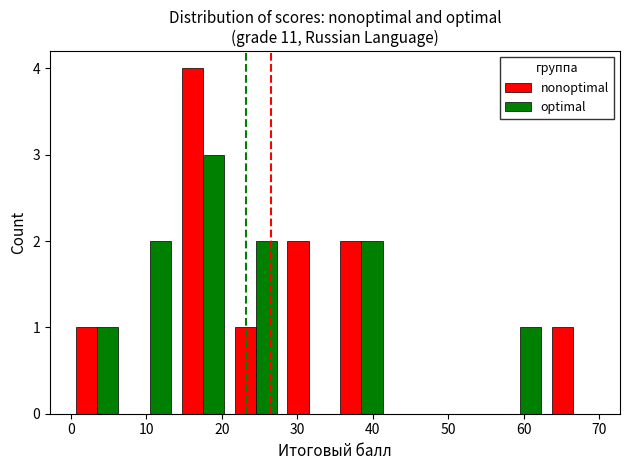

What is the greatest value displayed?

4